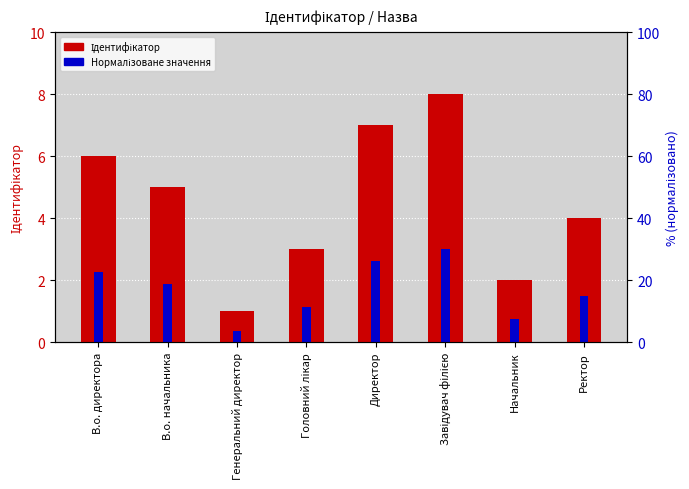

How many values in the Нормалізоване значення series exceed 1?

6